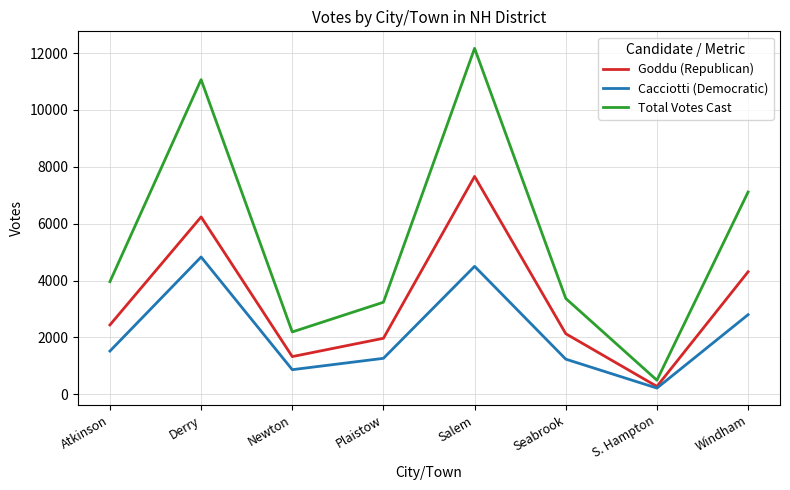

True or false: Total Votes Cast and Cacciotti (Democratic) cross at least once.

False